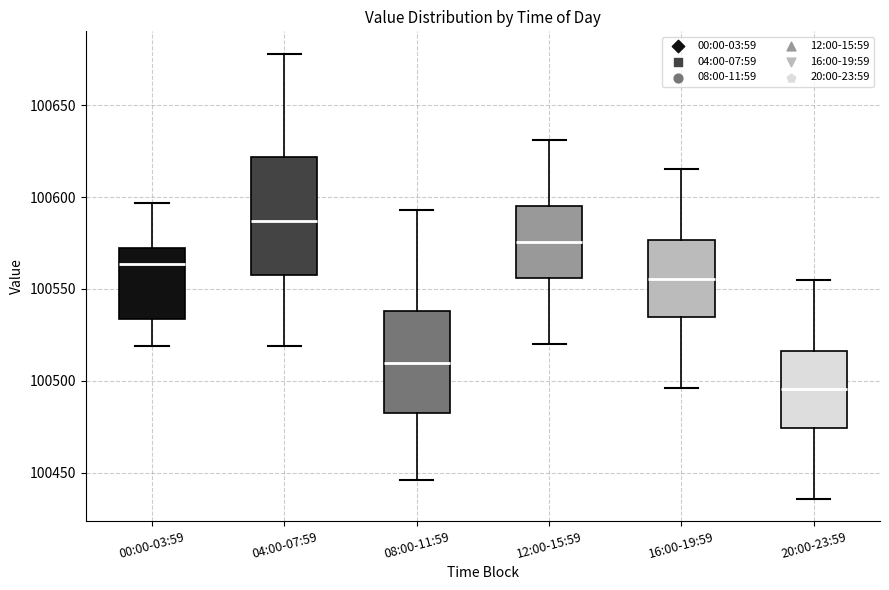

Reading left to right, transcribe this box plot: for each box, give where its median line is, the range the box spans, and where its two whiskers end, as read against the y-axis. The values are not printed on the chart, so give them approximately, as read against the axis.

00:00-03:59: median 100565, box 100535 to 100570, whiskers 100520 to 100595
04:00-07:59: median 100585, box 100560 to 100620, whiskers 100520 to 100680
08:00-11:59: median 100510, box 100485 to 100540, whiskers 100445 to 100595
12:00-15:59: median 100575, box 100555 to 100595, whiskers 100520 to 100630
16:00-19:59: median 100555, box 100535 to 100575, whiskers 100495 to 100615
20:00-23:59: median 100495, box 100475 to 100515, whiskers 100435 to 100555